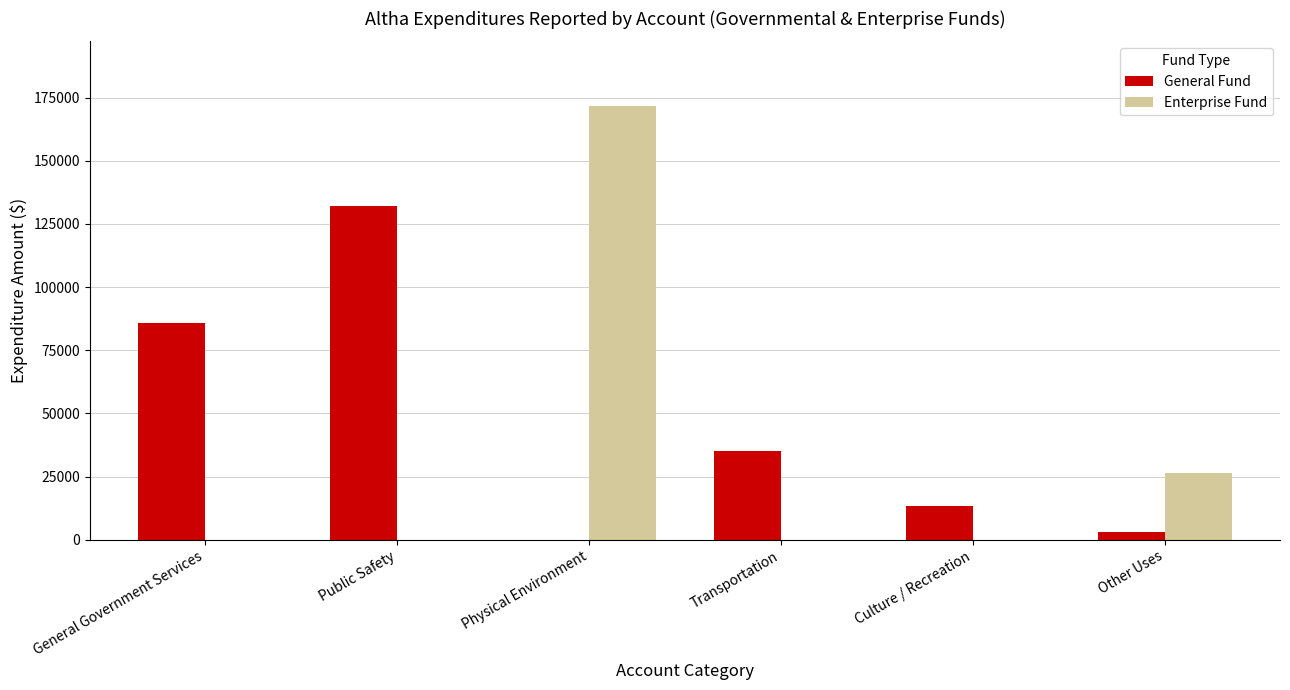

Reading right to left, what are all the values shown in this chart?

General Fund: 2931	13213	35002	0	131982	85712
Enterprise Fund: 26524	0	0	171579	0	0